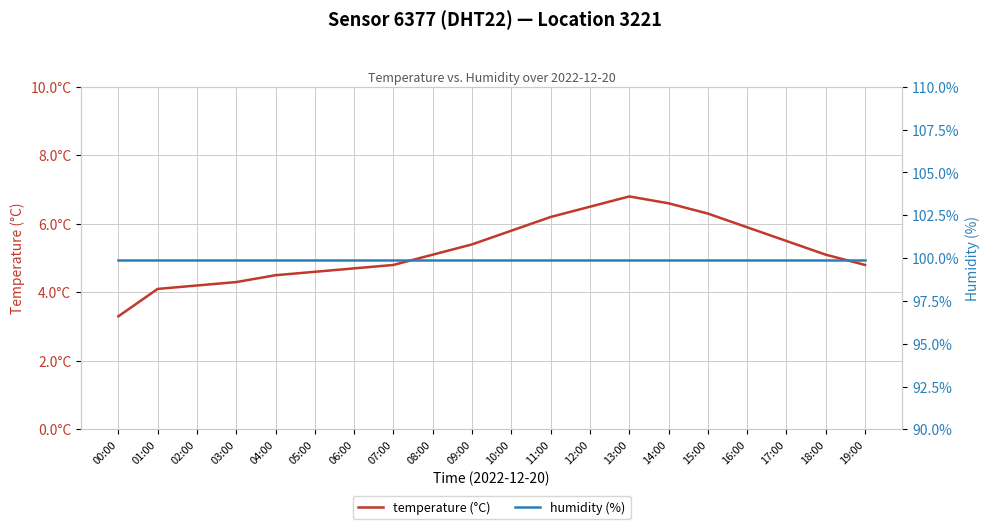

Reading left to right, list all the values displayed in this chart.

temperature (°C): 3.3	4.1	4.2	4.3	4.5	4.6	4.7	4.8	5.1	5.4	5.8	6.2	6.5	6.8	6.6	6.3	5.9	5.5	5.1	4.8
humidity (%): 99.9	99.9	99.9	99.9	99.9	99.9	99.9	99.9	99.9	99.9	99.9	99.9	99.9	99.9	99.9	99.9	99.9	99.9	99.9	99.9